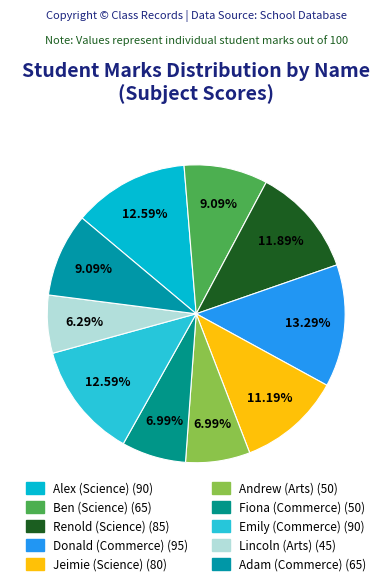

To the nearest percent, what portion does Renold (Science) represent?

12%